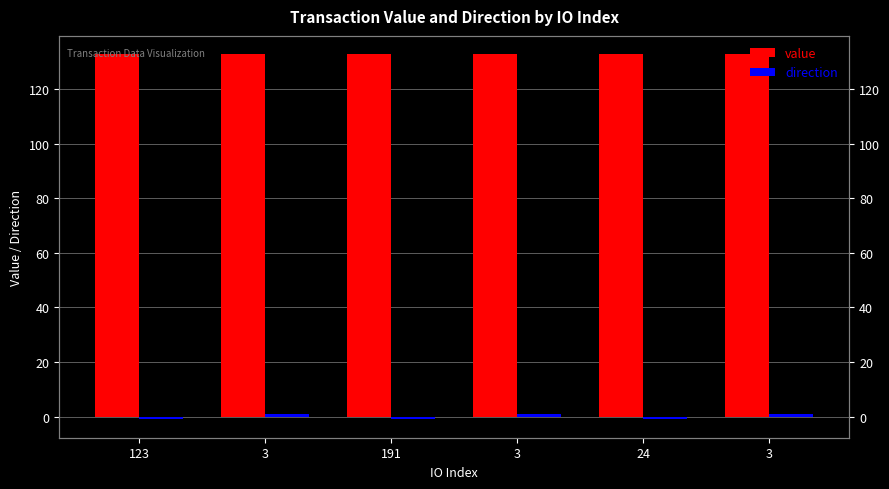

Between 3 and 24, which series saw the biggest shift?

direction